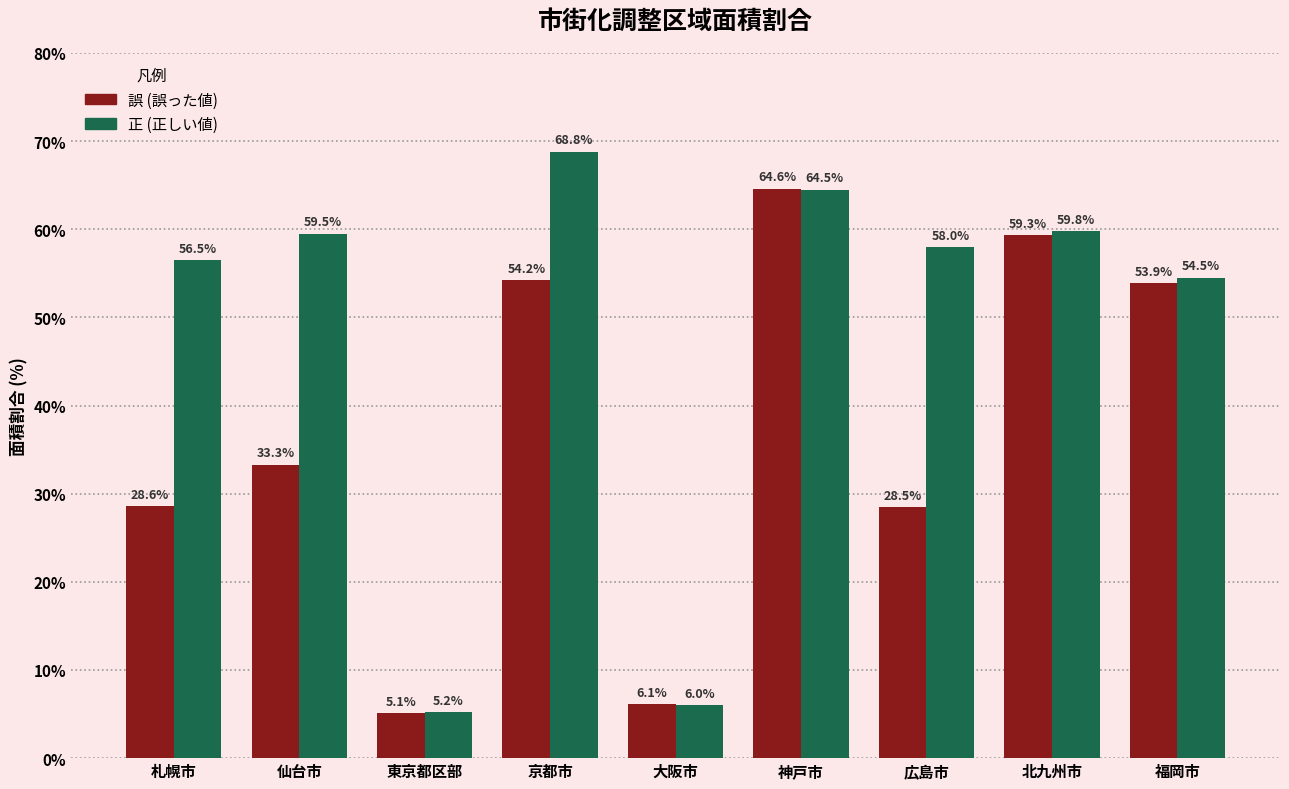

At which category does the chart reach its peak across all series?

京都市